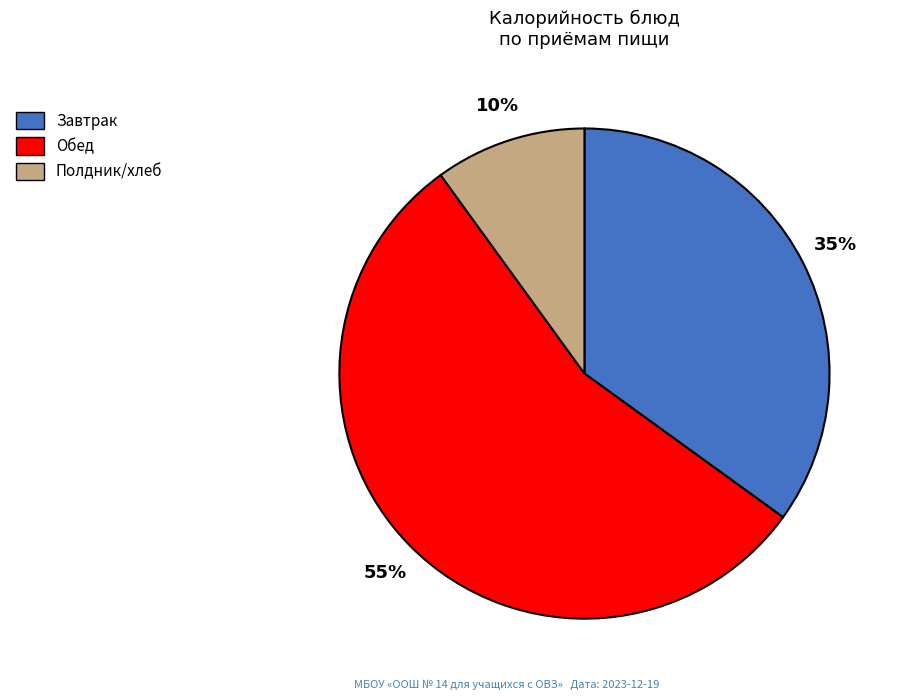

Is there a majority slice in this chart?

Yes